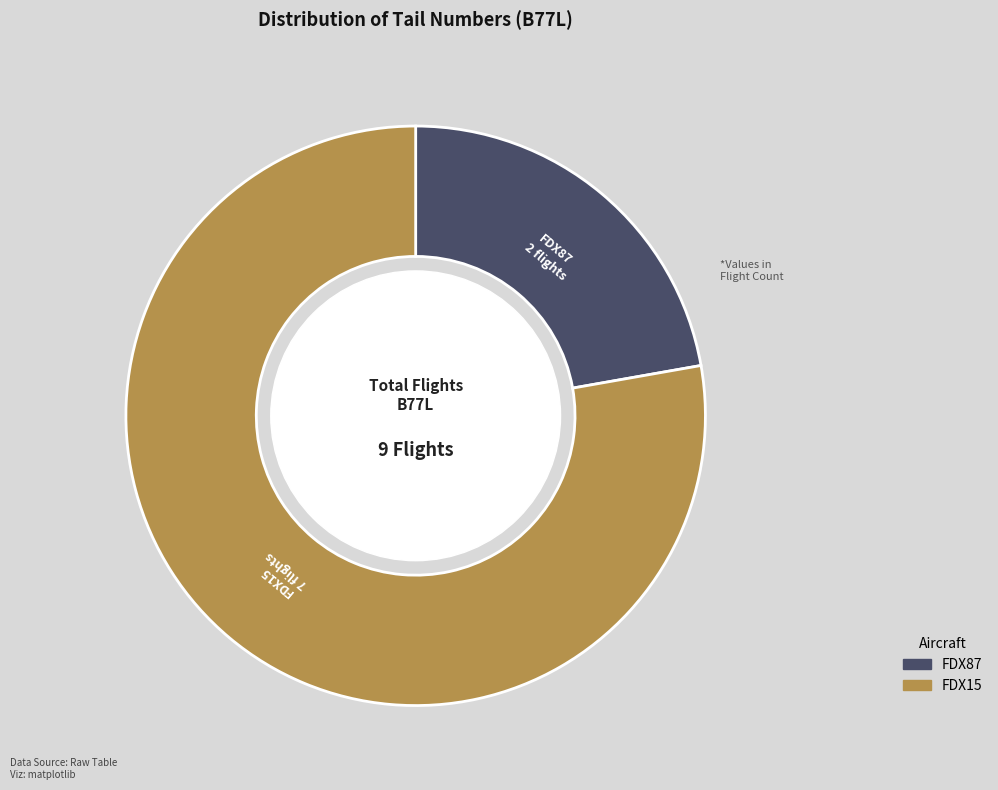

Rank the categories by value from lowest to highest.

FDX87, FDX15